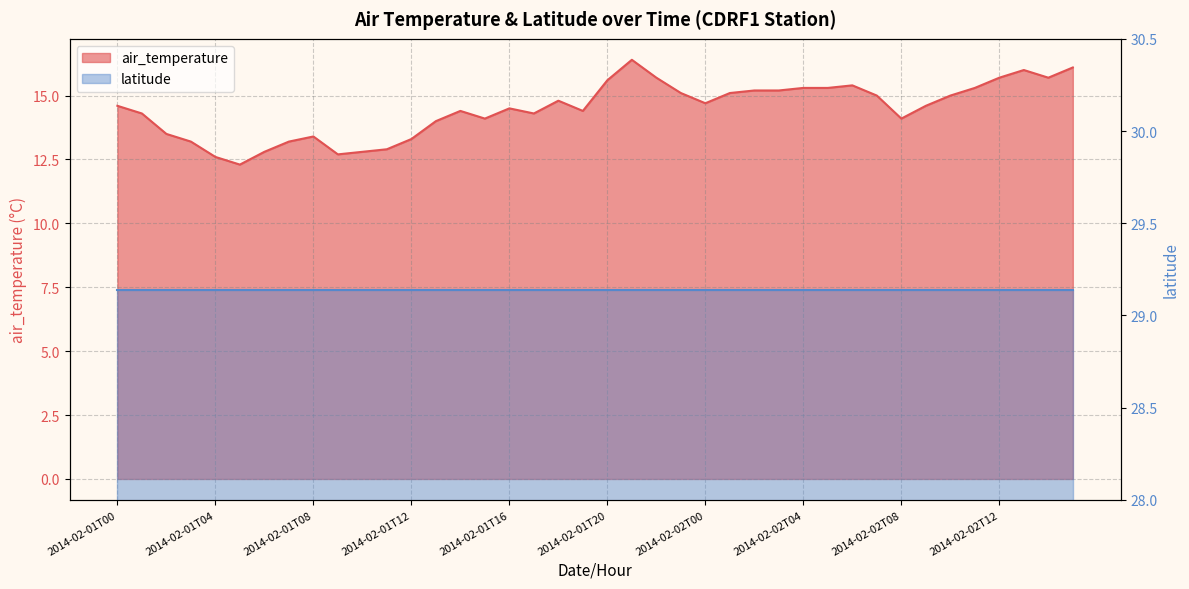

True or false: there are more than 2 points higher than both neighbors.

True